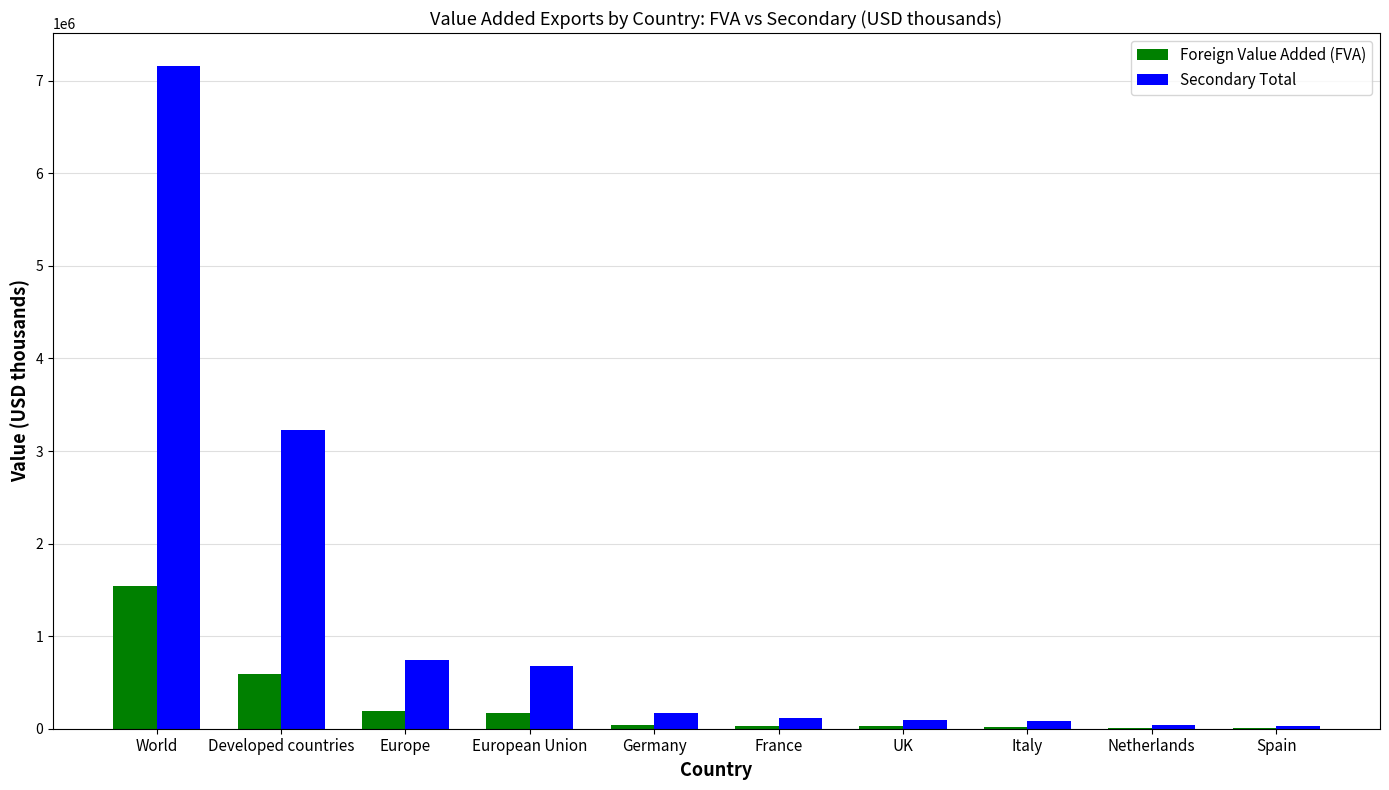

Which category has the highest value in the Secondary Total series?

World